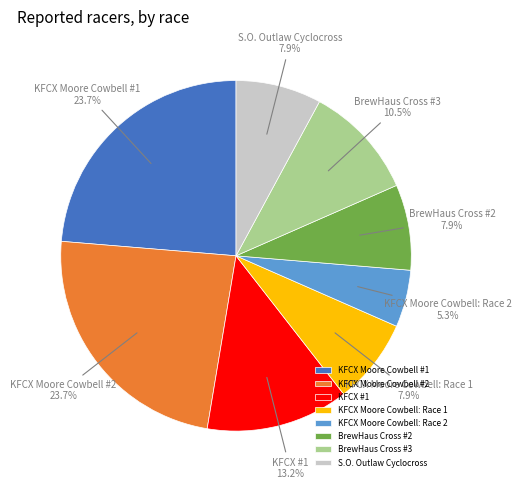

Is it true that KFCX Moore Cowbell #2 is 24% of the pie?

True